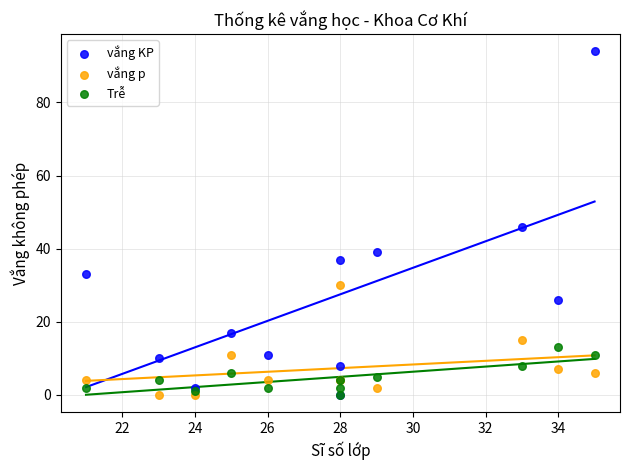

Which series contains the highest Y value?

vắng KP